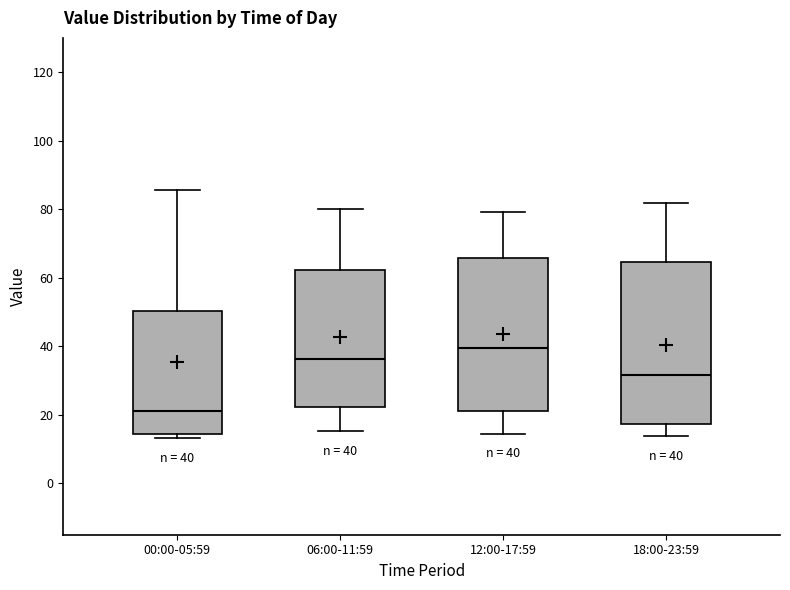

Which box's median line is the highest?

12:00-17:59